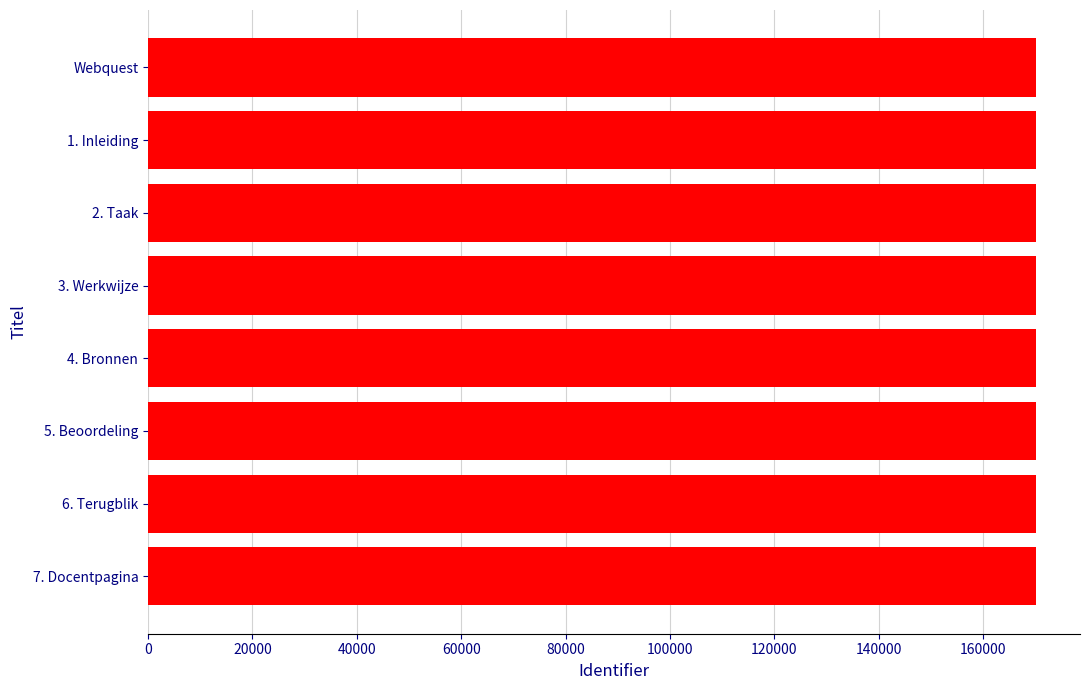

Approximately how many times larger is the value at 2. Taak compared to Webquest?

1.0